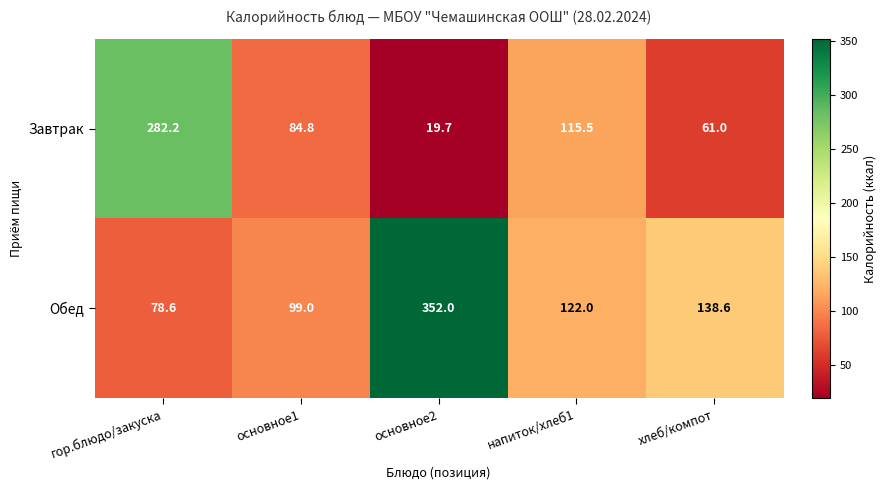

List the series in order of their overall mean, lowest first.

Завтрак, Обед